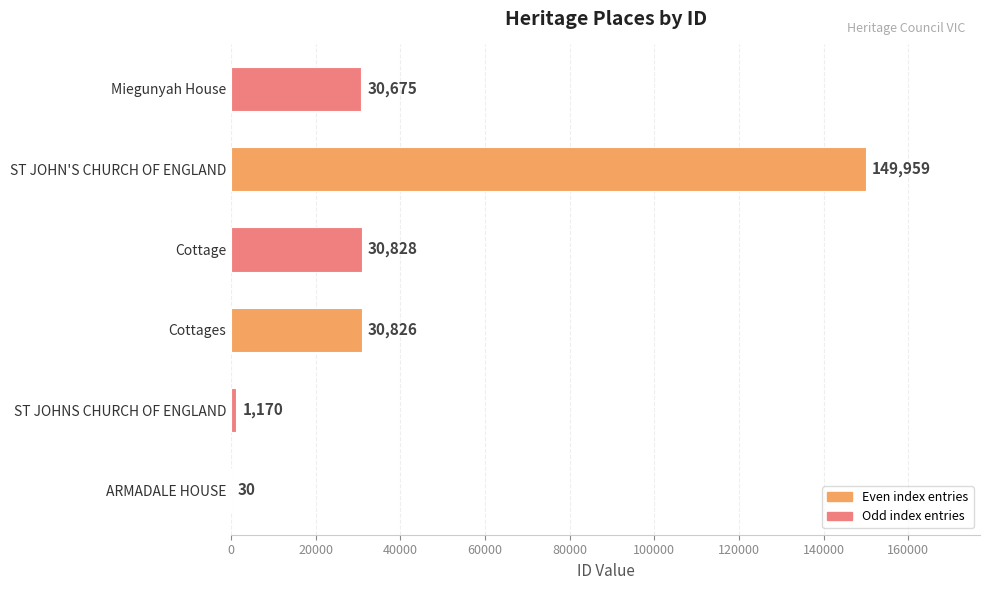

What is the sum of the values at Cottage and Cottages?

61654